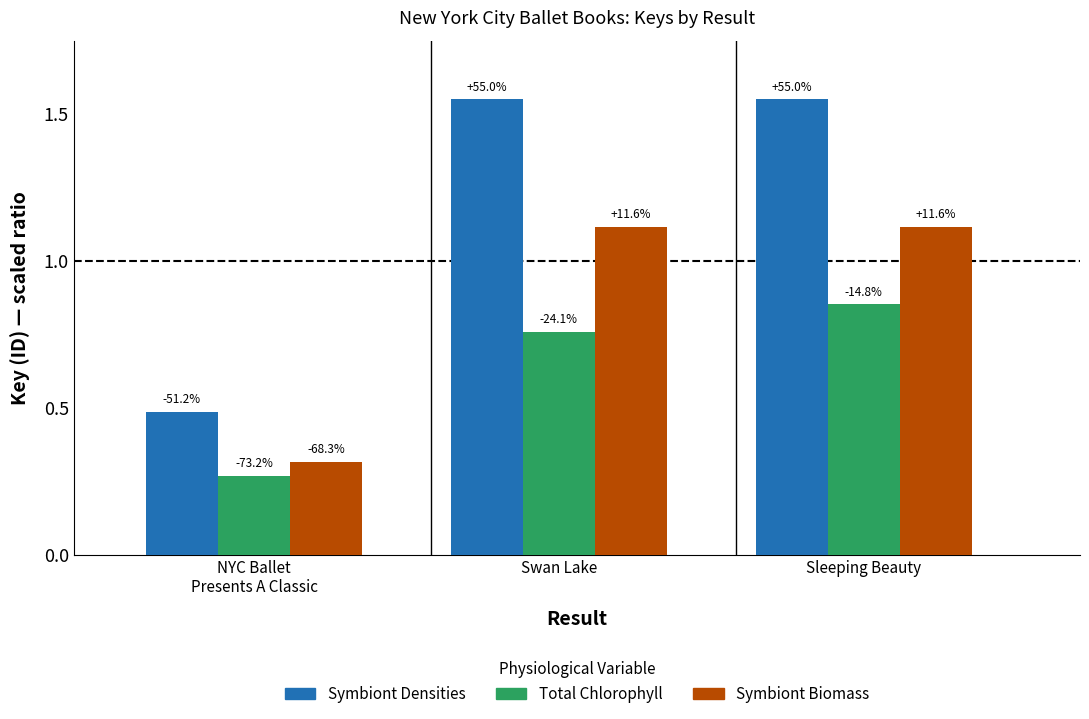

What is the maximum value shown in the chart?

1.6